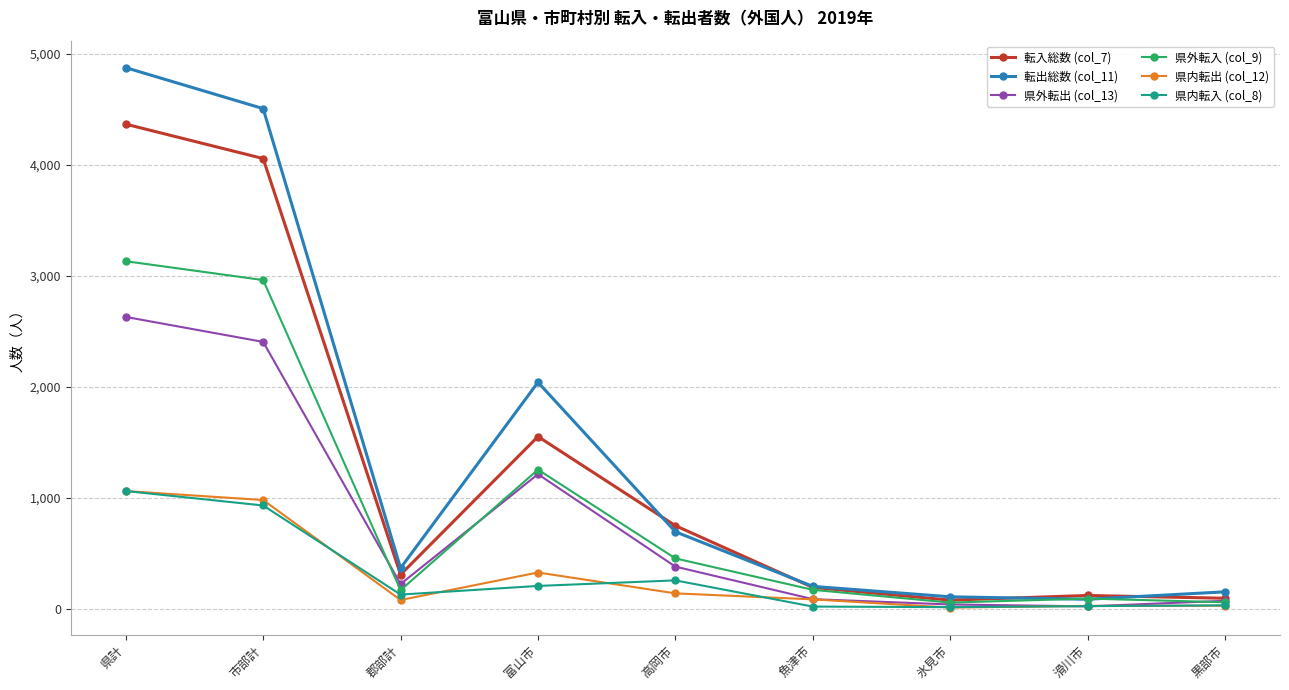

True or false: 県外転出 (col_13) has a value of 2632 at 県計.

True